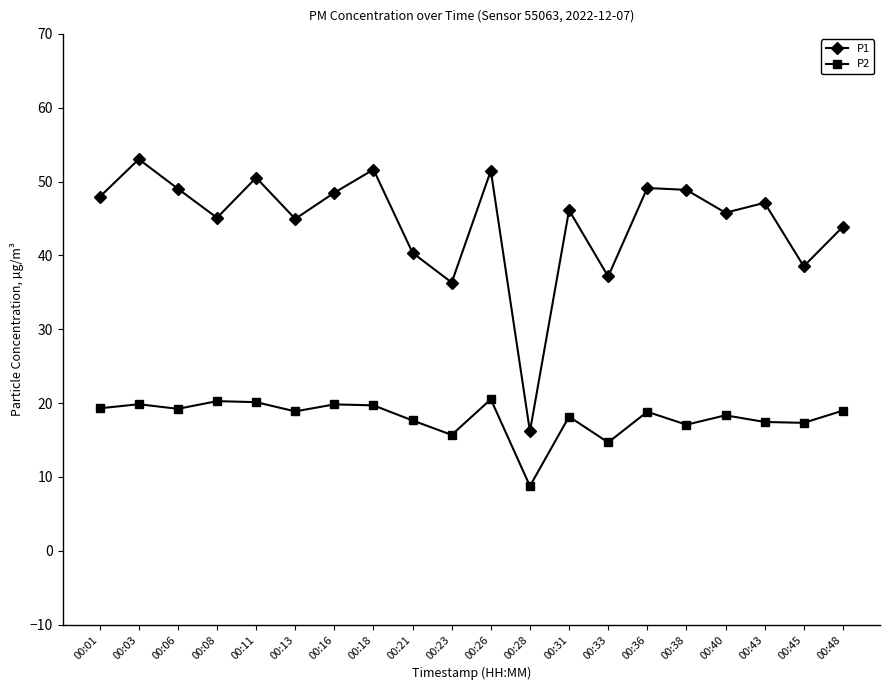

True or false: P2 has a value of 17.1 at 00:38.

True